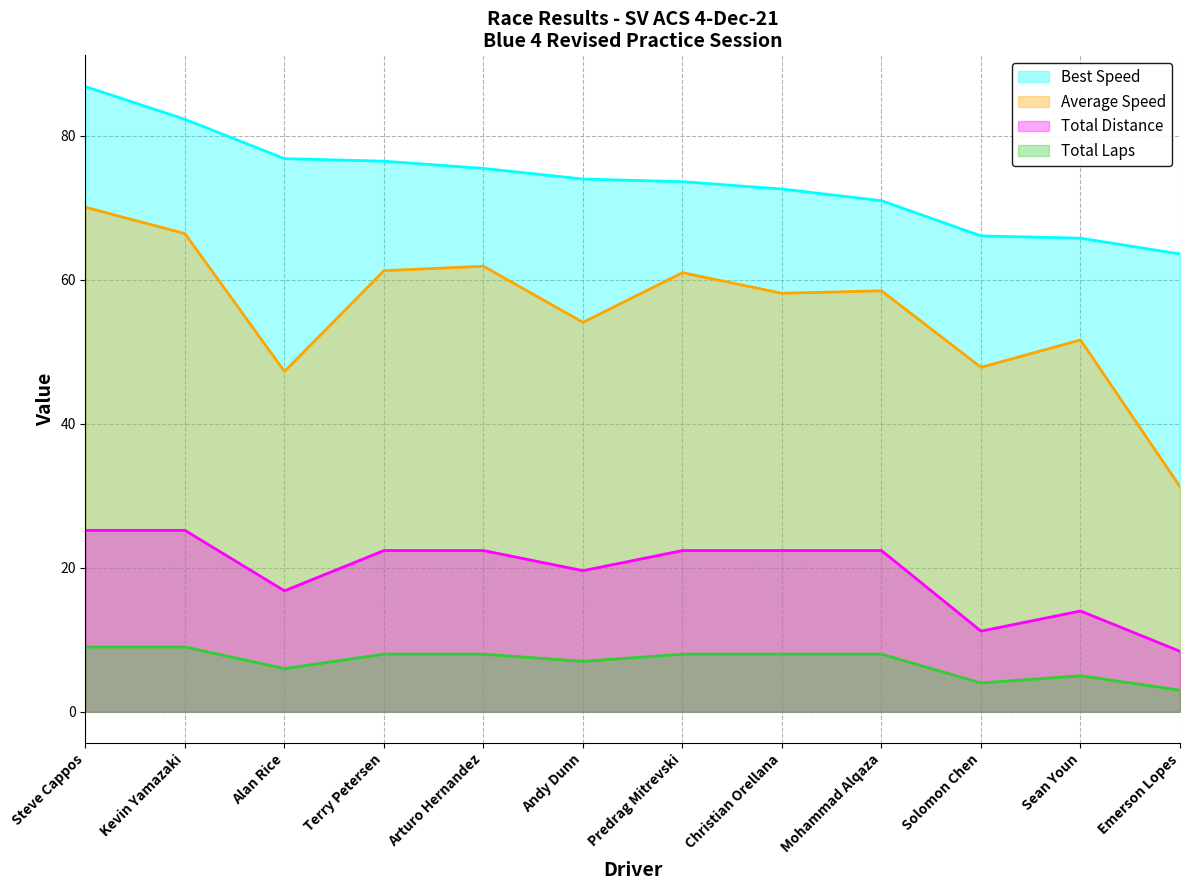

Count the number of categories in the chart.

12